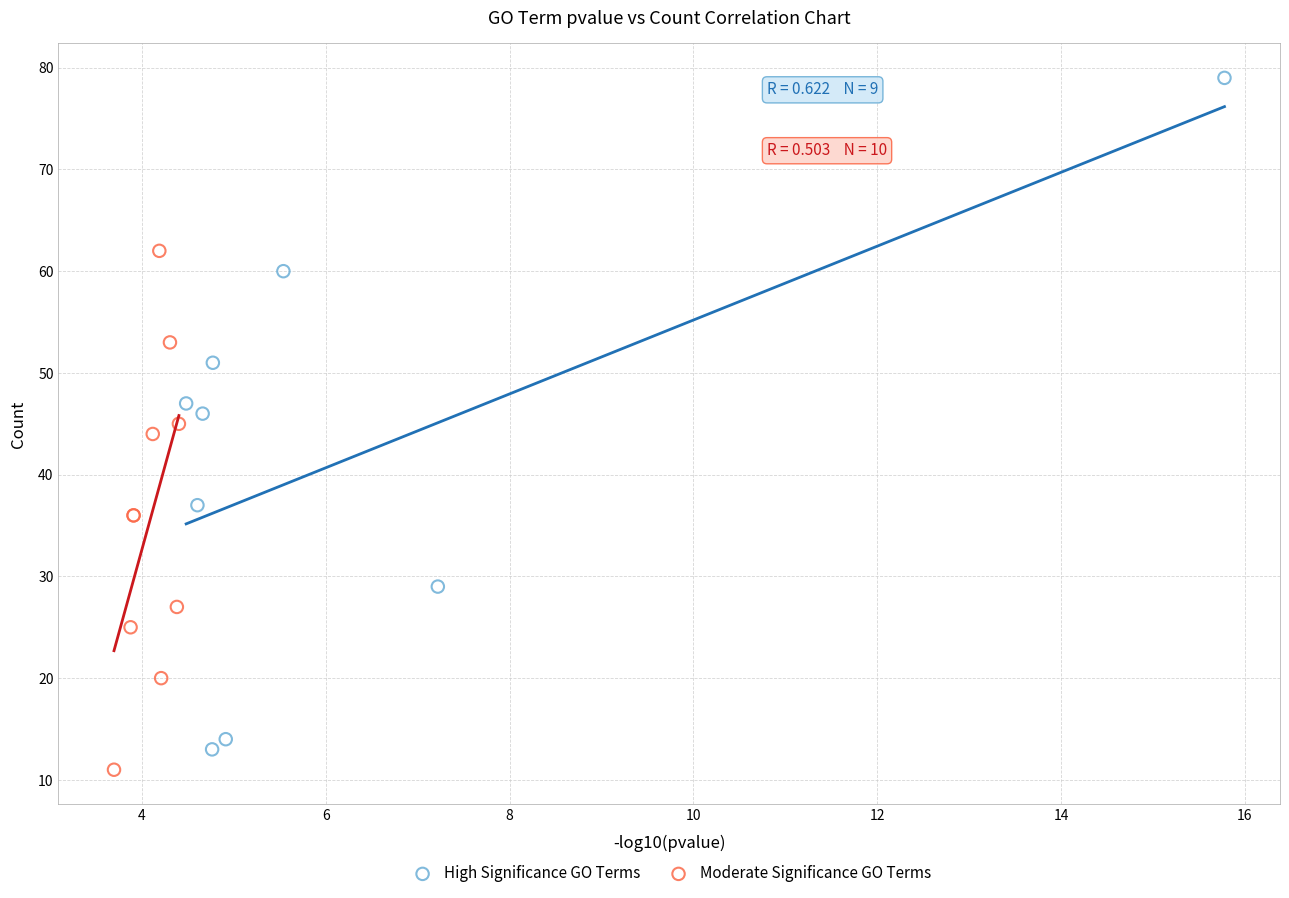

Which series has the widest spread of Y values?

High Significance GO Terms